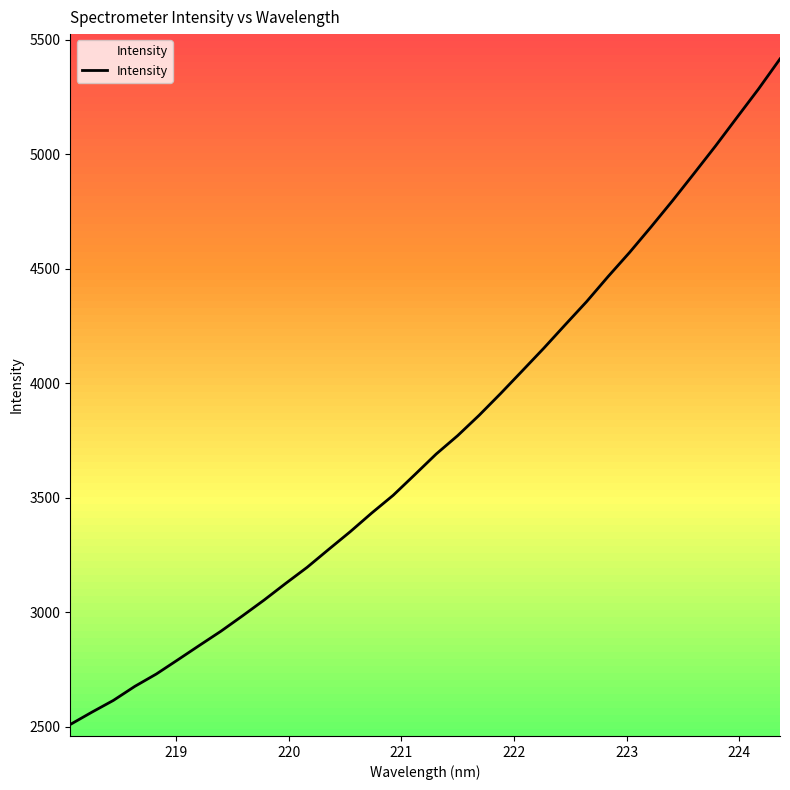

What is the maximum value for Intensity?

5415.9